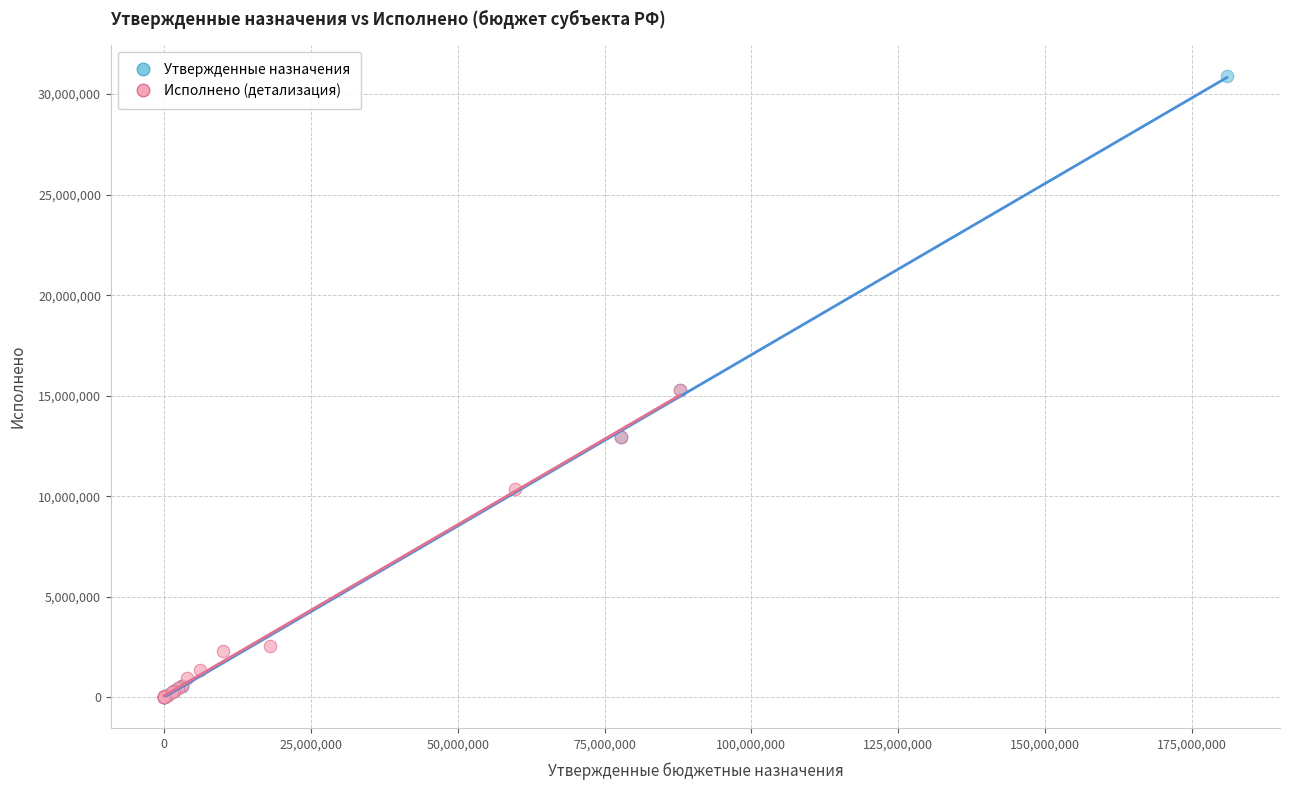

Which series has the widest spread of Y values?

Утвержденные назначения